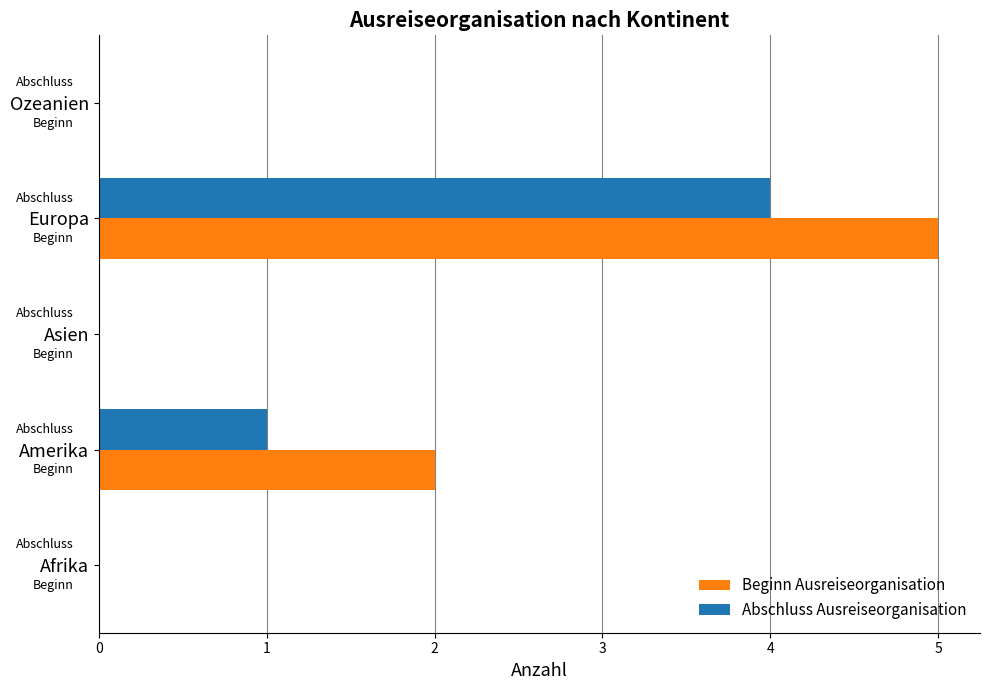

Between Asien and Europa, which series saw the biggest shift?

Beginn Ausreiseorganisation